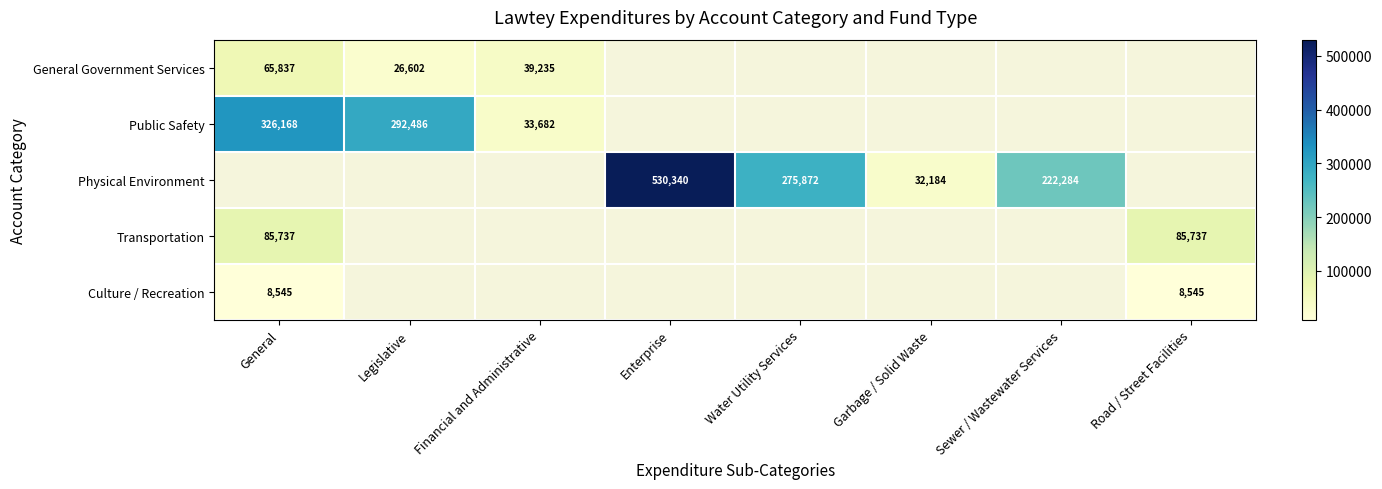

Count the number of data series in this chart.

5